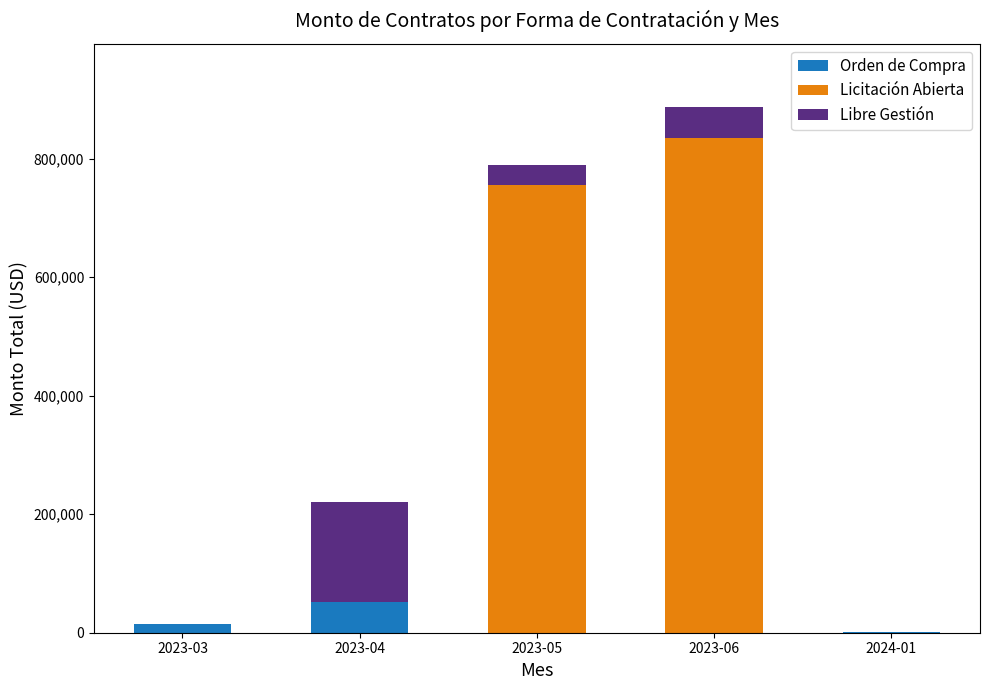

What is the maximum value for Orden de Compra?

52135.1